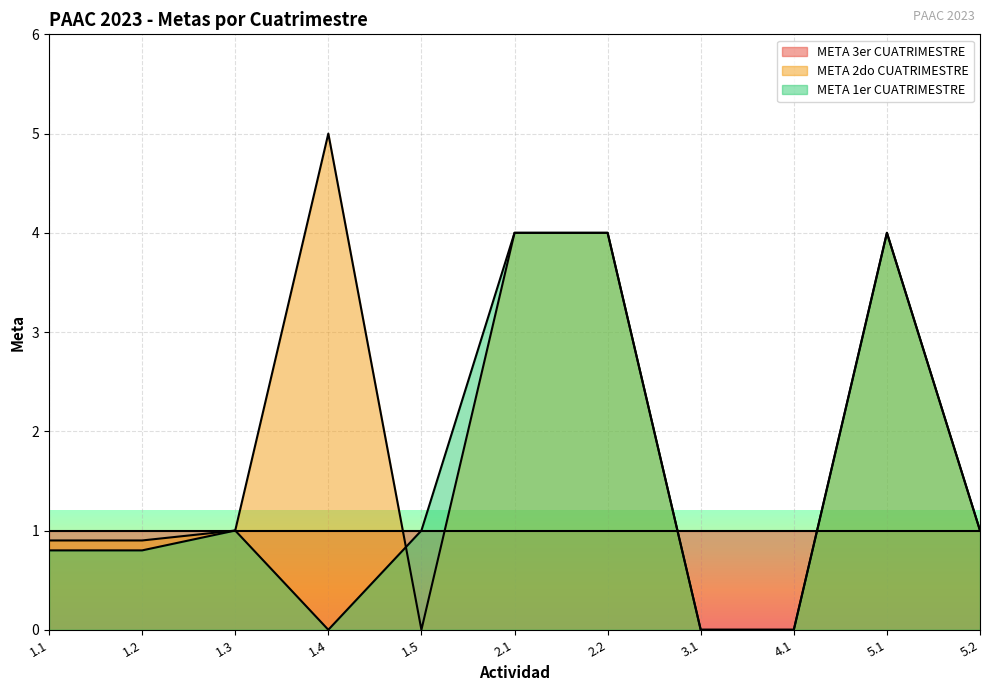

Between 1.3 and 2.1, which is larger?

2.1